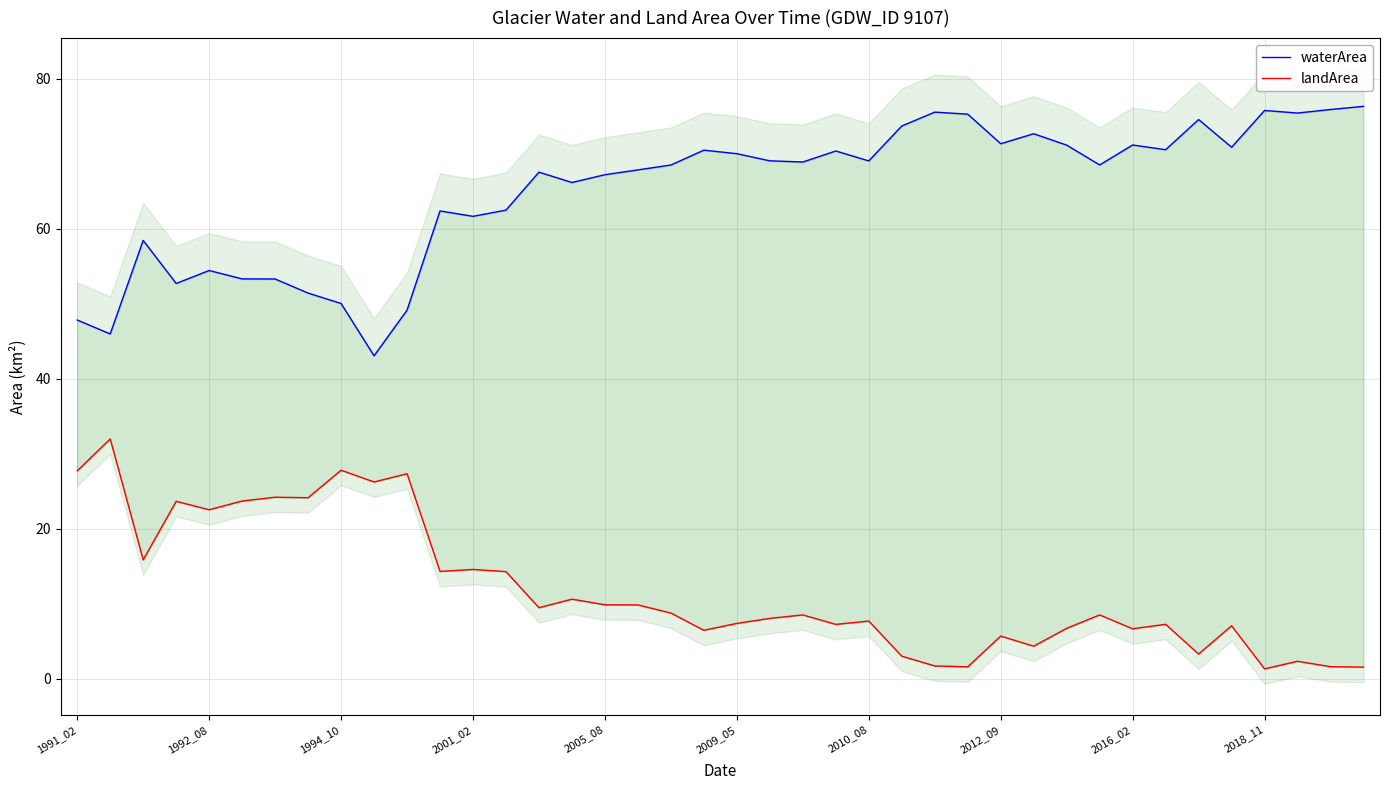

At which label does waterArea first exceed 68?

18